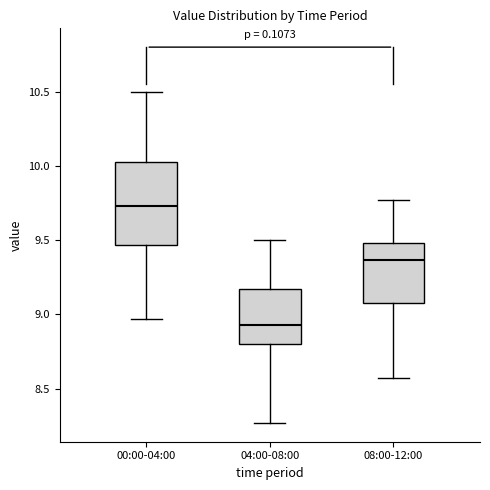

Reading left to right, transcribe this box plot: for each box, give where its median line is, the range the box spans, and where its two whiskers end, as read against the y-axis. The values are not printed on the chart, so give them approximately, as read against the axis.

00:00-04:00: median 9.75, box 9.45 to 10.05, whiskers 8.95 to 10.50
04:00-08:00: median 8.95, box 8.80 to 9.15, whiskers 8.25 to 9.50
08:00-12:00: median 9.35, box 9.10 to 9.50, whiskers 8.55 to 9.75